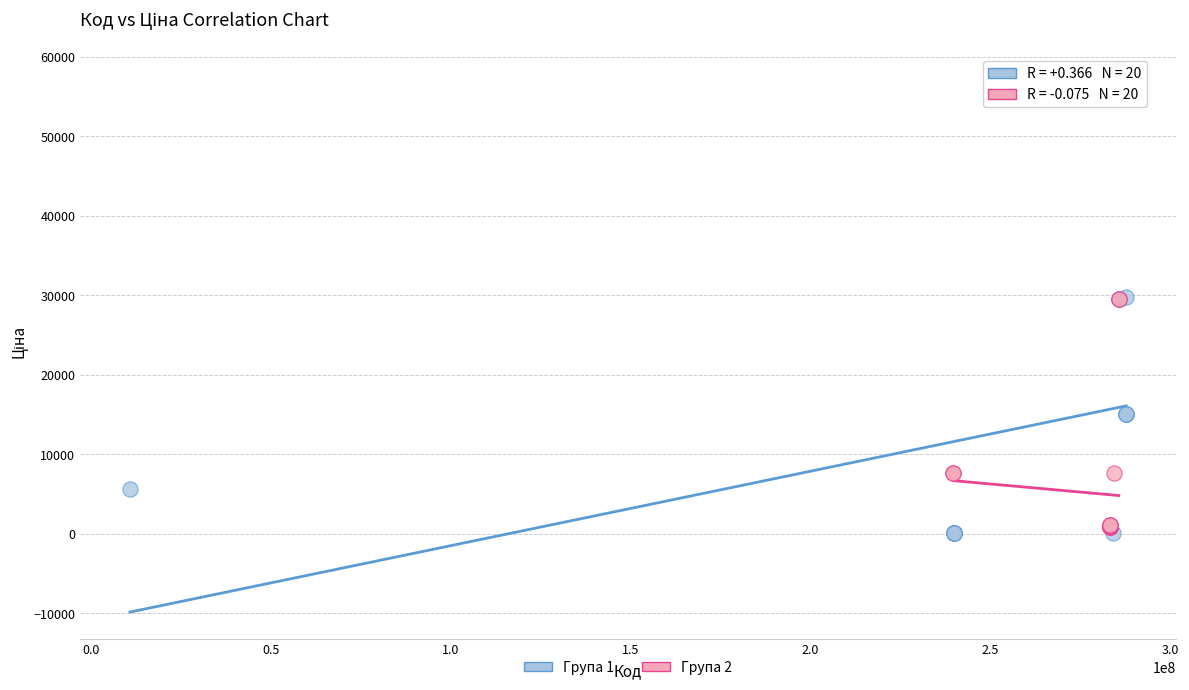

Which series contains the lowest Y value?

Група 1